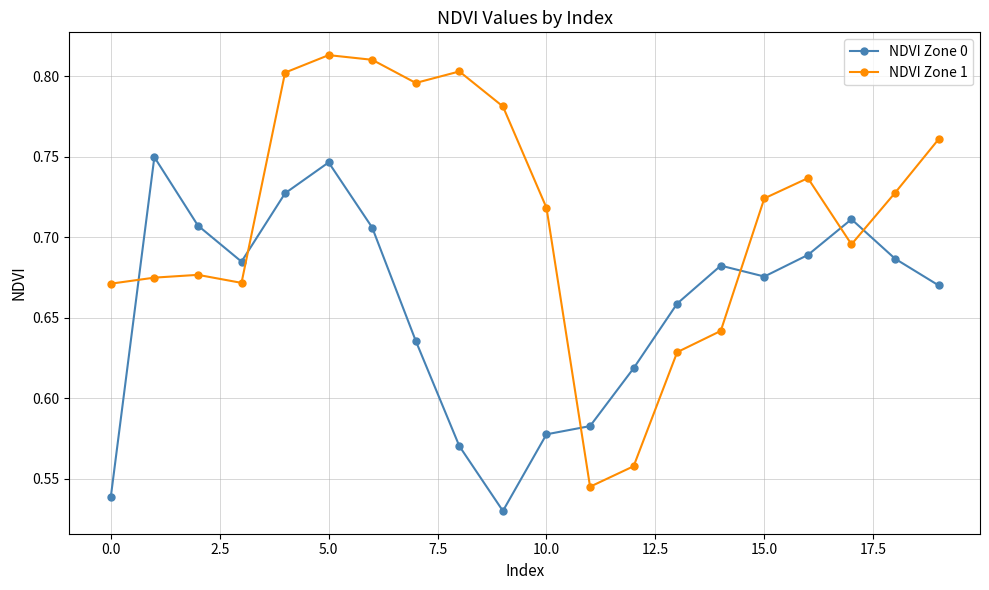

True or false: NDVI Zone 1 and NDVI Zone 0 cross at least once.

True